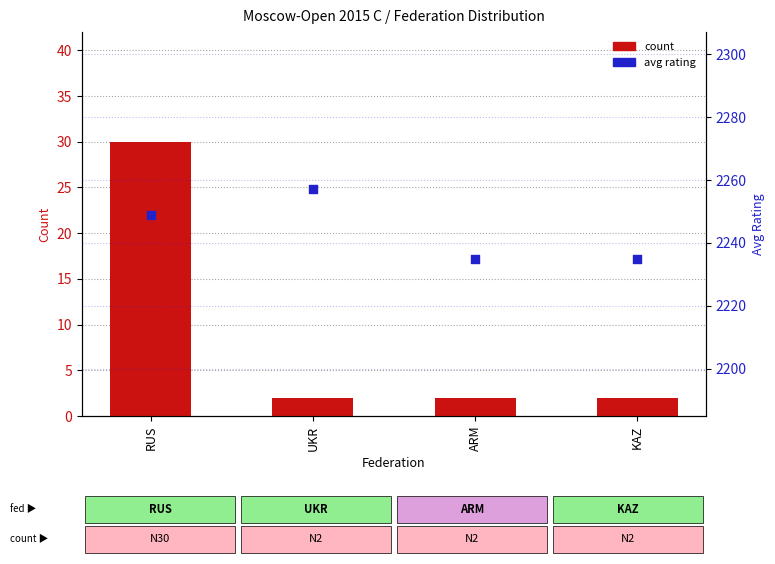

Which series has the widest spread of Y values?

count